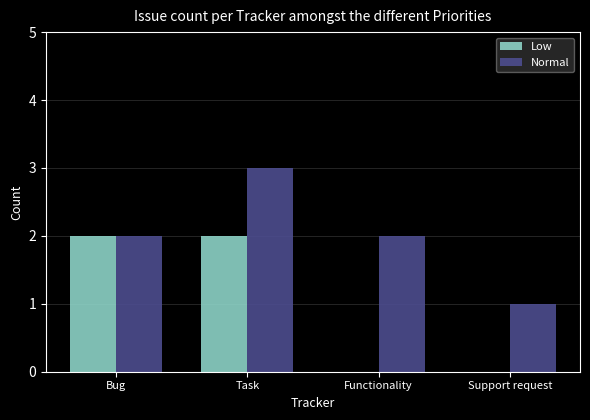

Reading right to left, transcribe all the data shown in this chart.

Low: Support request=0	Functionality=0	Task=2	Bug=2
Normal: Support request=1	Functionality=2	Task=3	Bug=2